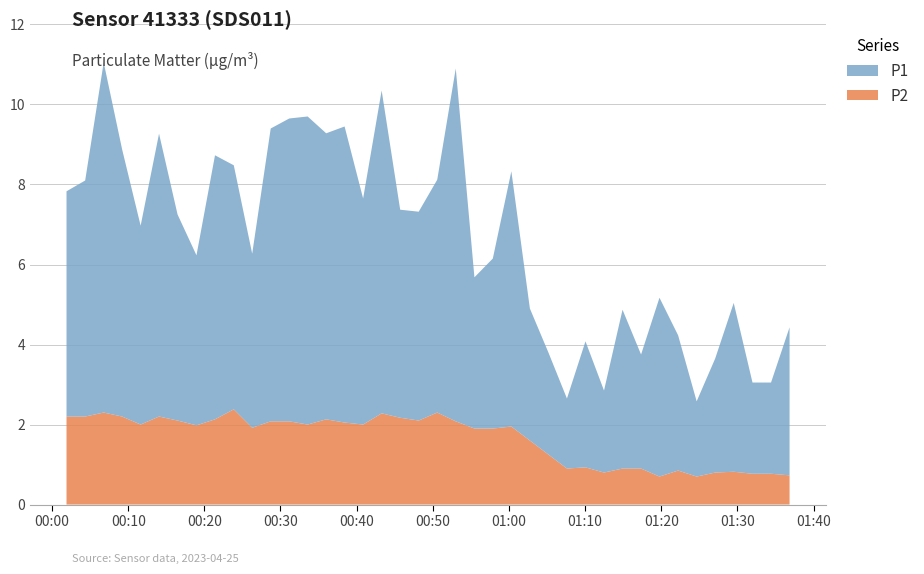

Reading left to right, transcribe all the data shown in this chart.

P1: 2023-04-25T00:01:54=5.6	2023-04-25T00:04:21=5.9	2023-04-25T00:06:47=8.8	2023-04-25T00:09:12=6.7	2023-04-25T00:11:38=5.0	2023-04-25T00:14:03=7.1	2023-04-25T00:16:29=5.2	2023-04-25T00:18:58=4.2	2023-04-25T00:21:24=6.6	2023-04-25T00:23:52=6.1	2023-04-25T00:26:17=4.3	2023-04-25T00:28:43=7.3	2023-04-25T00:31:09=7.6	2023-04-25T00:33:34=7.7	2023-04-25T00:36:00=7.2	2023-04-25T00:38:25=7.4	2023-04-25T00:40:51=5.7	2023-04-25T00:43:17=8.1	2023-04-25T00:45:43=5.2	2023-04-25T00:48:09=5.2	2023-04-25T00:50:35=5.8	2023-04-25T00:53:01=8.8	2023-04-25T00:55:28=3.8	2023-04-25T00:57:53=4.2	2023-04-25T01:00:19=6.4	2023-04-25T01:02:45=3.3	2023-04-25T01:05:11=2.5	2023-04-25T01:07:37=1.8	2023-04-25T01:10:03=3.1	2023-04-25T01:12:29=2.0	2023-04-25T01:14:55=4.0	2023-04-25T01:17:21=2.9	2023-04-25T01:19:46=4.5	2023-04-25T01:22:13=3.4	2023-04-25T01:24:39=1.9	2023-04-25T01:27:05=2.9	2023-04-25T01:29:31=4.2	2023-04-25T01:31:59=2.3	2023-04-25T01:34:25=2.3	2023-04-25T01:36:51=3.7
P2: 2023-04-25T00:01:54=2.2	2023-04-25T00:04:21=2.2	2023-04-25T00:06:47=2.3	2023-04-25T00:09:12=2.2	2023-04-25T00:11:38=2.0	2023-04-25T00:14:03=2.2	2023-04-25T00:16:29=2.1	2023-04-25T00:18:58=2.0	2023-04-25T00:21:24=2.1	2023-04-25T00:23:52=2.4	2023-04-25T00:26:17=1.9	2023-04-25T00:28:43=2.1	2023-04-25T00:31:09=2.1	2023-04-25T00:33:34=2.0	2023-04-25T00:36:00=2.1	2023-04-25T00:38:25=2.0	2023-04-25T00:40:51=2.0	2023-04-25T00:43:17=2.3	2023-04-25T00:45:43=2.2	2023-04-25T00:48:09=2.1	2023-04-25T00:50:35=2.3	2023-04-25T00:53:01=2.1	2023-04-25T00:55:28=1.9	2023-04-25T00:57:53=1.9	2023-04-25T01:00:19=1.9	2023-04-25T01:02:45=1.6	2023-04-25T01:05:11=1.2	2023-04-25T01:07:37=0.9	2023-04-25T01:10:03=0.9	2023-04-25T01:12:29=0.8	2023-04-25T01:14:55=0.9	2023-04-25T01:17:21=0.9	2023-04-25T01:19:46=0.7	2023-04-25T01:22:13=0.8	2023-04-25T01:24:39=0.7	2023-04-25T01:27:05=0.8	2023-04-25T01:29:31=0.8	2023-04-25T01:31:59=0.8	2023-04-25T01:34:25=0.8	2023-04-25T01:36:51=0.7